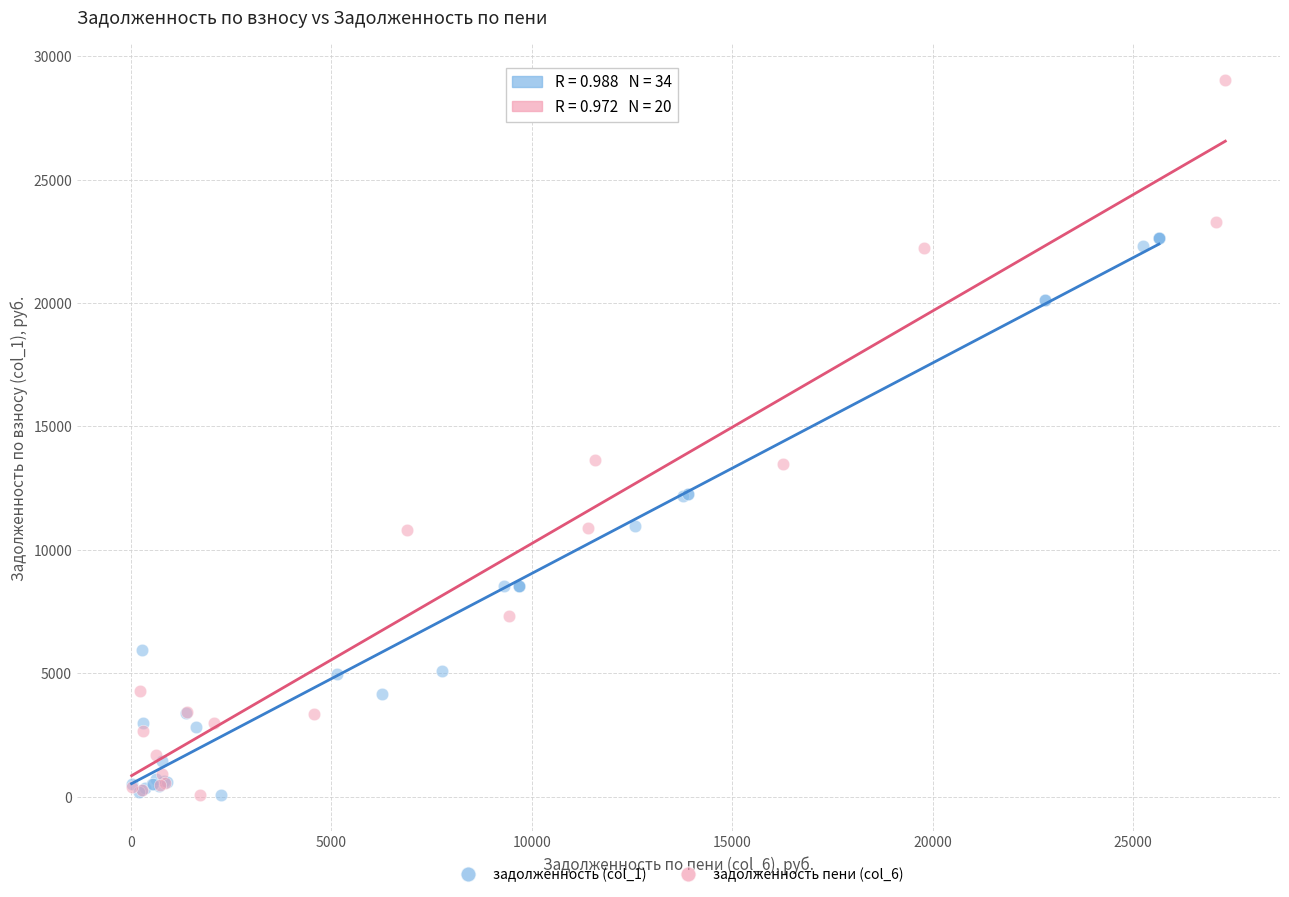

Which series reaches the maximum Y coordinate?

задолженность пени (col_6)